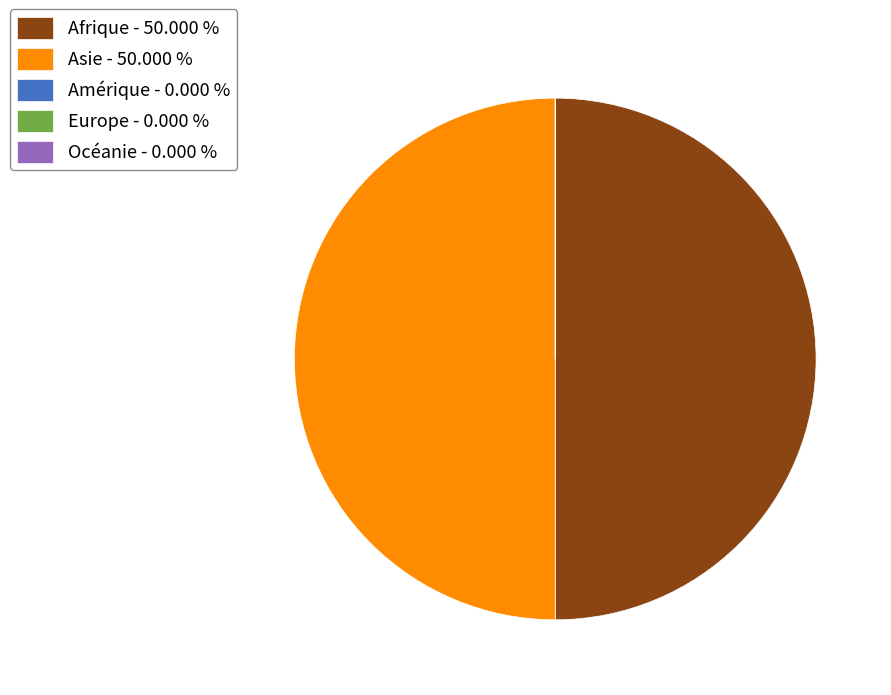

Rank the categories by value from lowest to highest.

Amérique, Europe, Océanie, Afrique, Asie